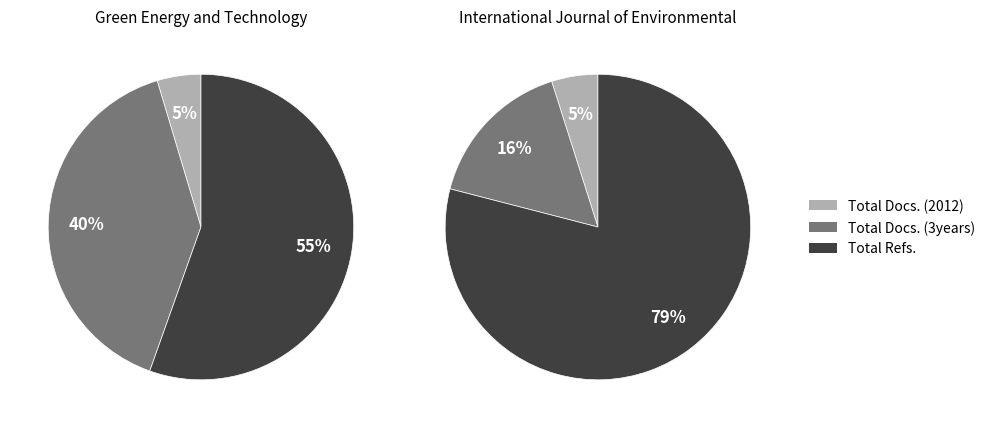

To the nearest percent, what is the average slice percentage?

33%